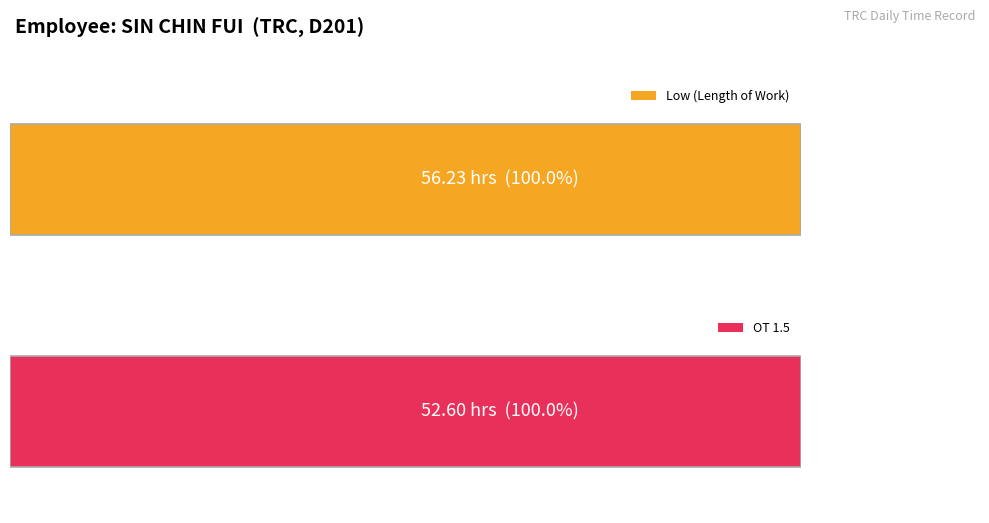

Is it true that OT 1.5 equals 4.5 at 16?

False